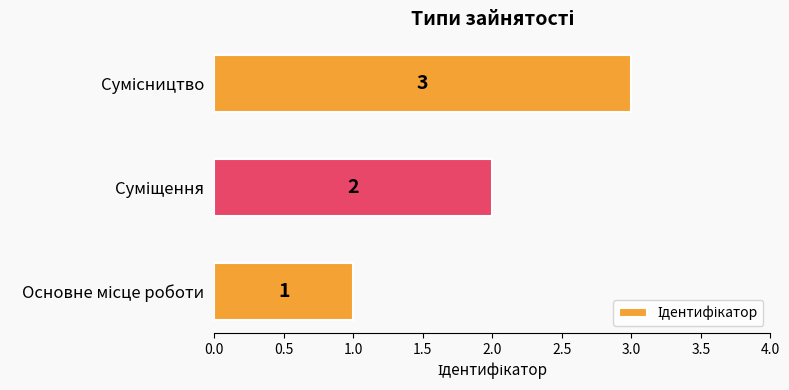

How many series are shown in this chart?

1